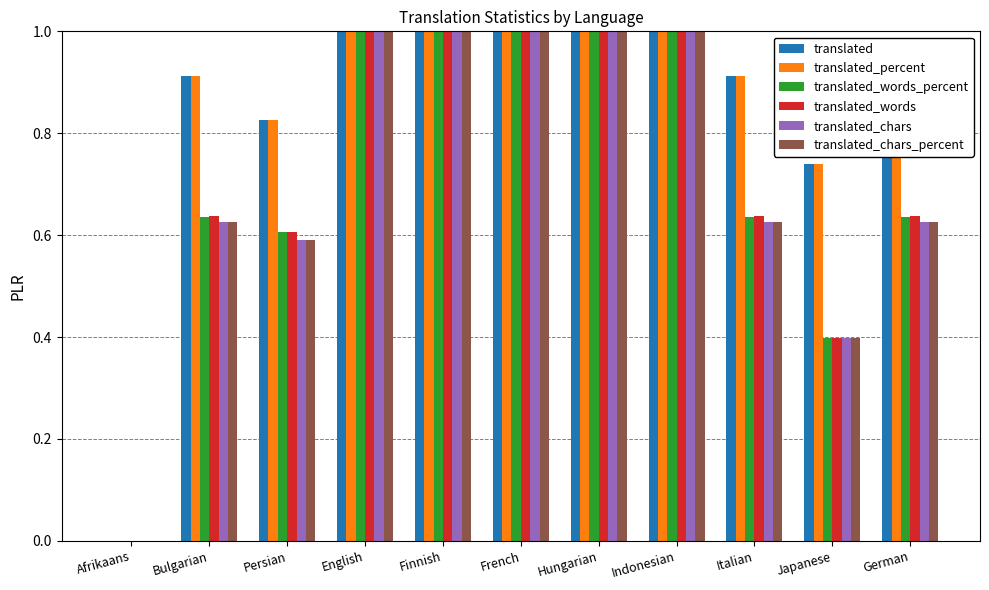

What is the sum of all translated_words_percent values?

7.9